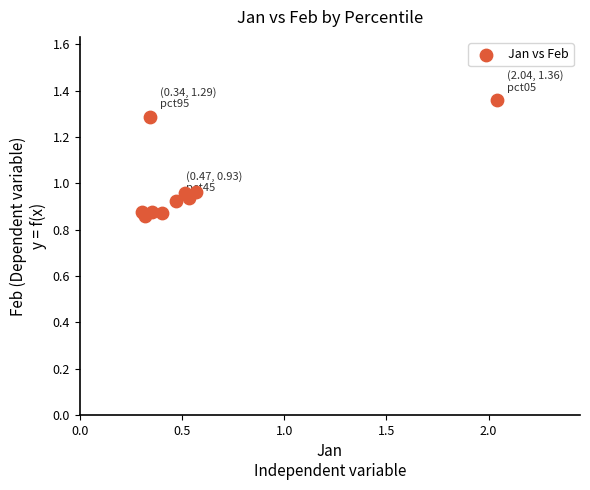

What is the range of X values (max minus min)?

1.7